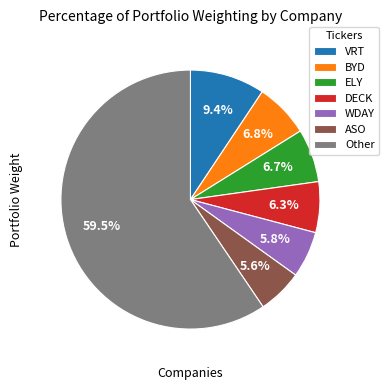

How many slices are in this pie chart?

7